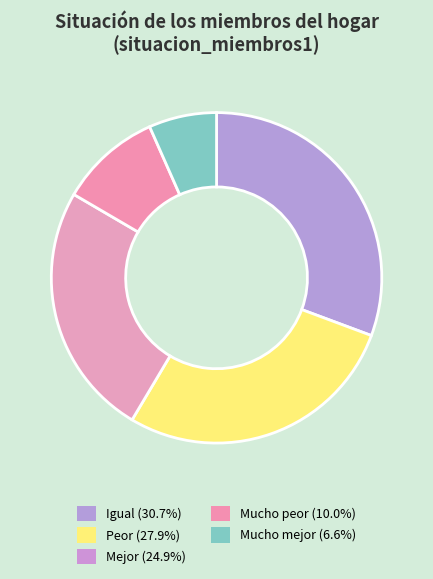

What portion of the pie excludes Peor?

72.1%